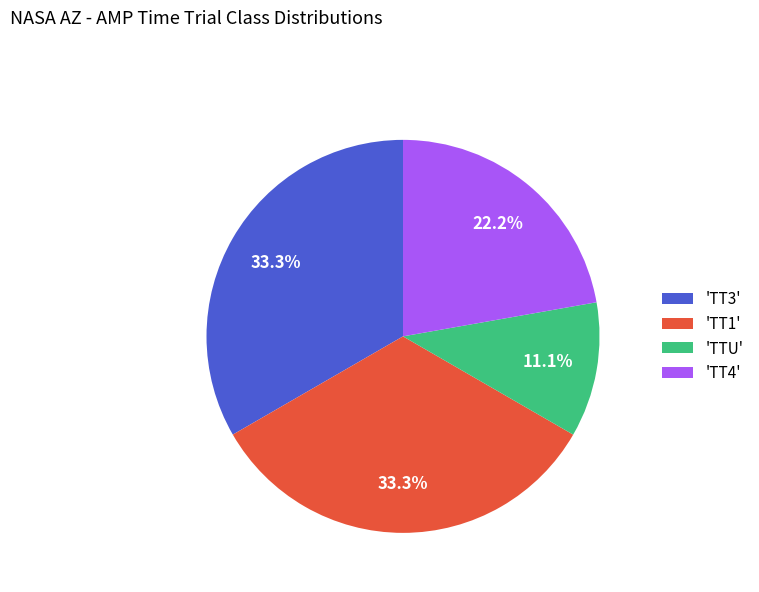

What is the ratio of the value at 'TT3' to the value at 'TT1'?

1.0